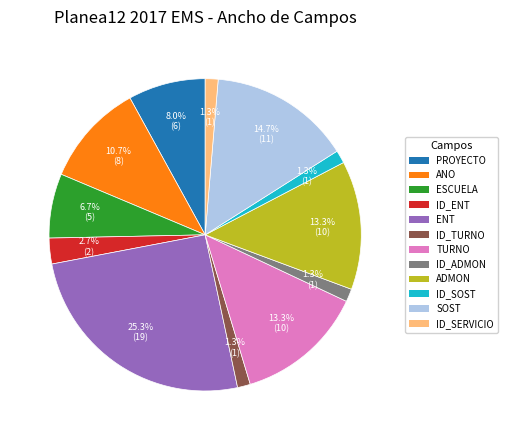

Is there any slice that represents more than half of the pie?

No